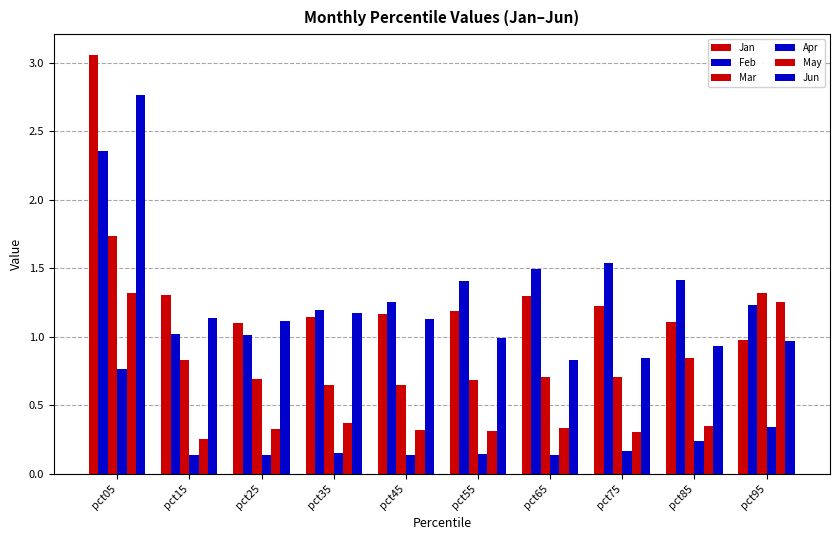

How many series are shown in this chart?

6